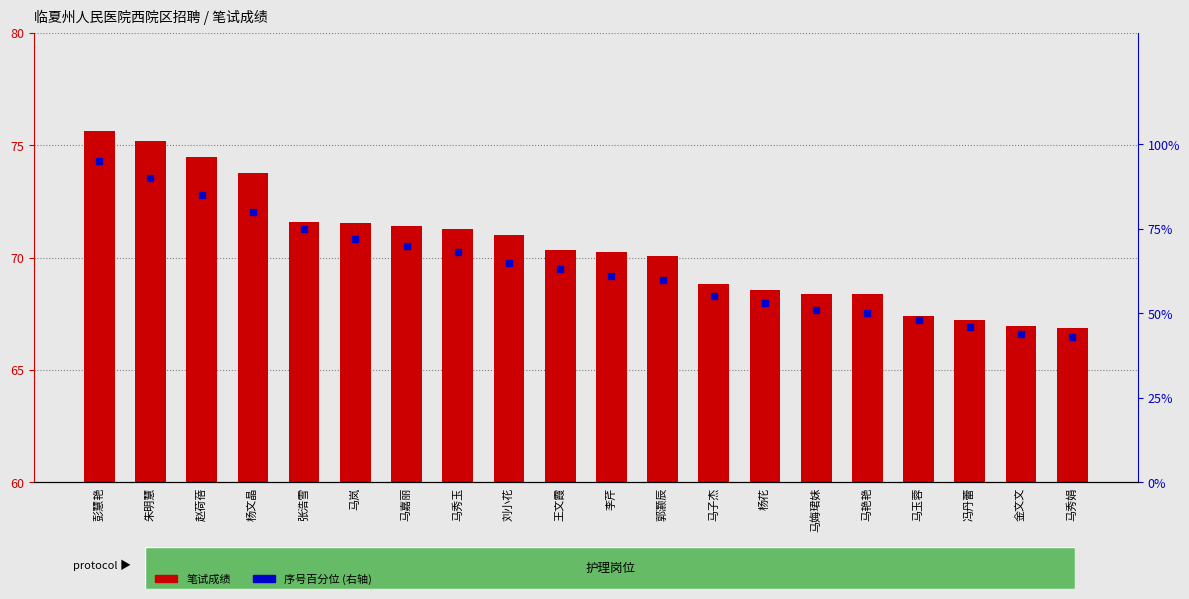

At how many categories does at least one series exceed 44?

20